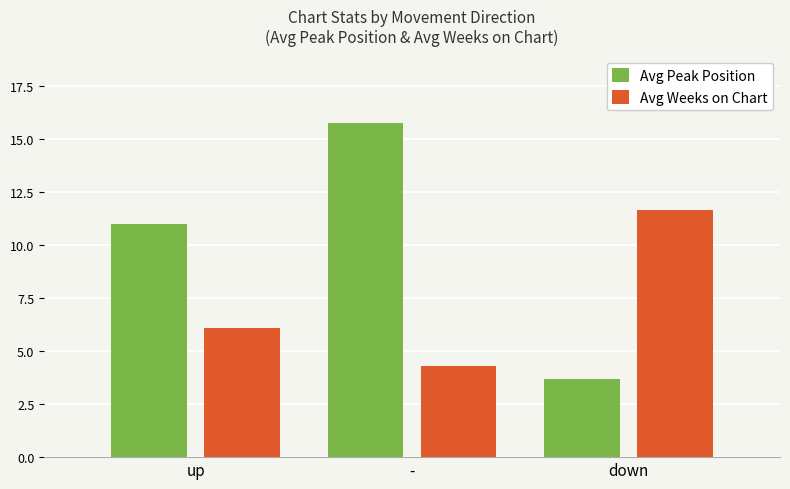

Where does the Avg Weeks on Chart series first go above 6?

up